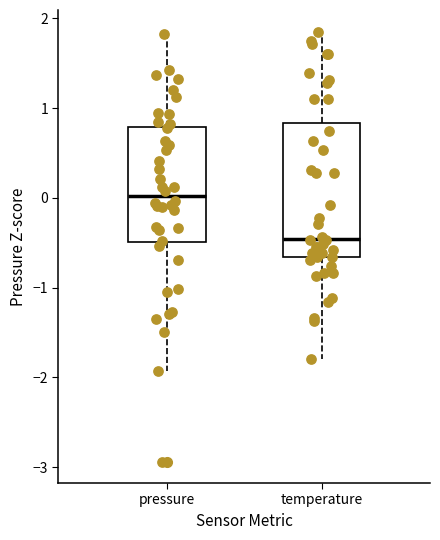

Reading left to right, read every box against the y-axis: the position of its median line, the range the box covers, and the ends of its whiskers. The values are not printed on the chart, so give them approximately, as read against the axis.

pressure: median 0.0, box -0.5 to 0.8, whiskers -1.9 to 1.8
temperature: median -0.5, box -0.7 to 0.8, whiskers -1.8 to 1.9